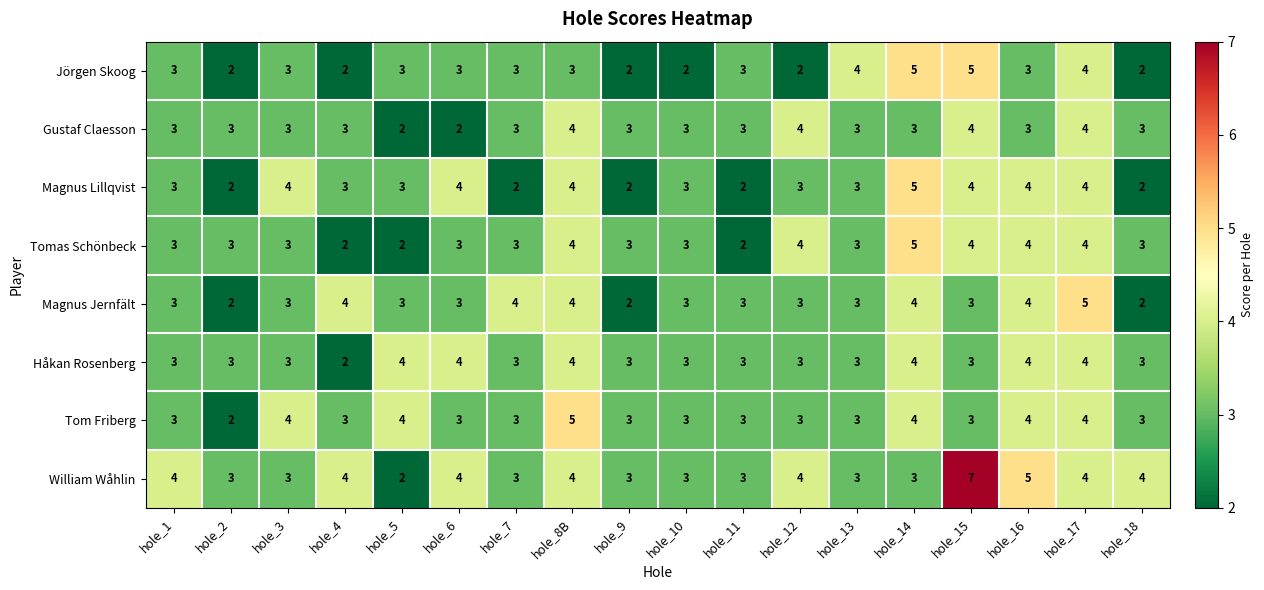

Read the William Wåhlin value at hole_18.

4